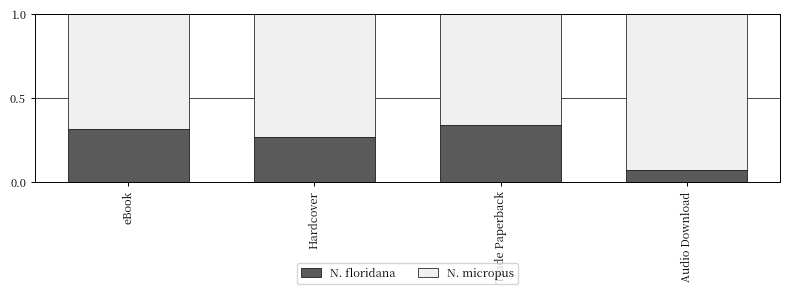

List the labels in order of N. floridana value, largest first.

Trade Paperback, eBook, Hardcover, Audio Download